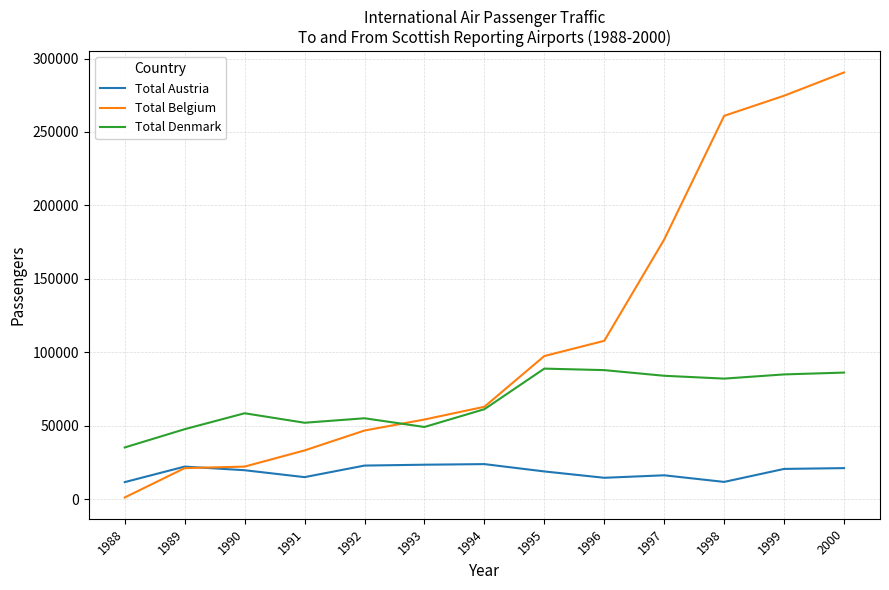

True or false: Total Denmark and Total Austria cross at least once.

False